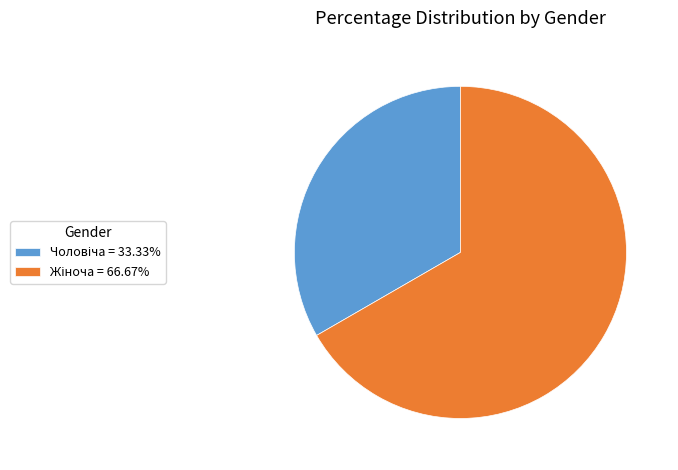

Count the number of slices in the pie.

2